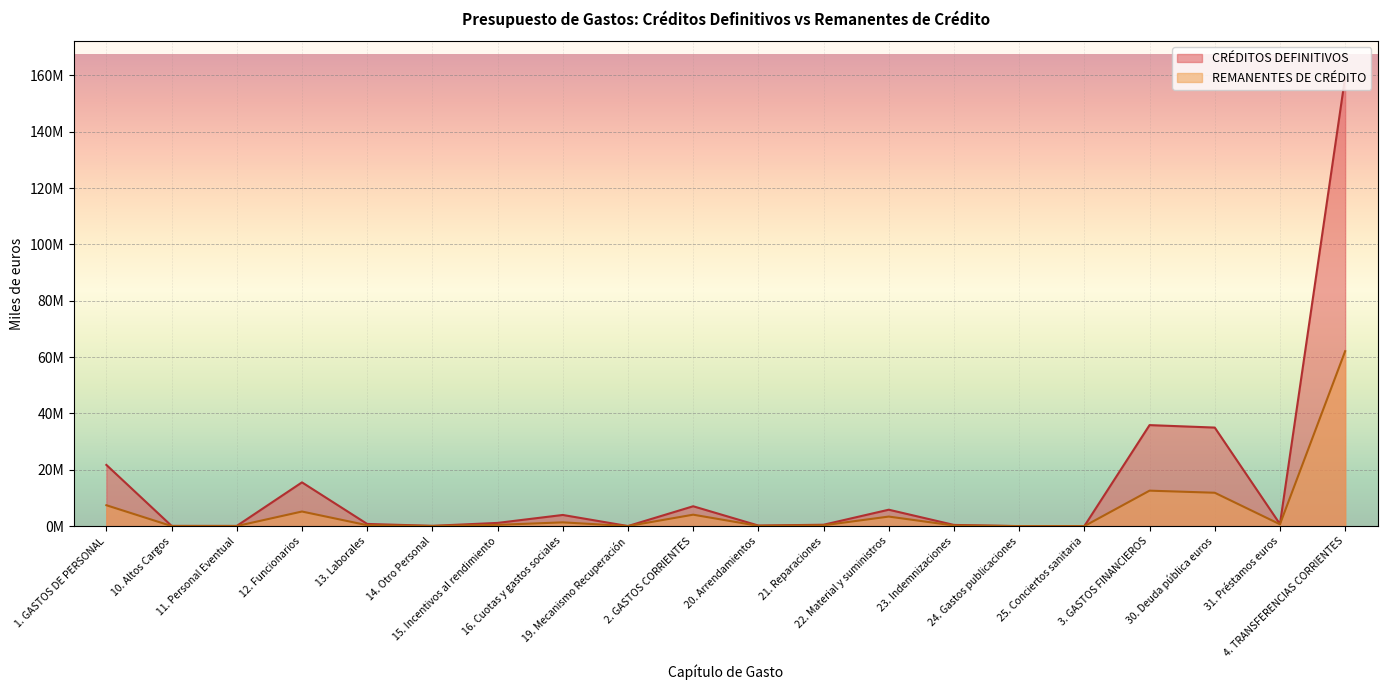

Which series has the largest total across all categories?

CRÉDITOS DEFINITIVOS